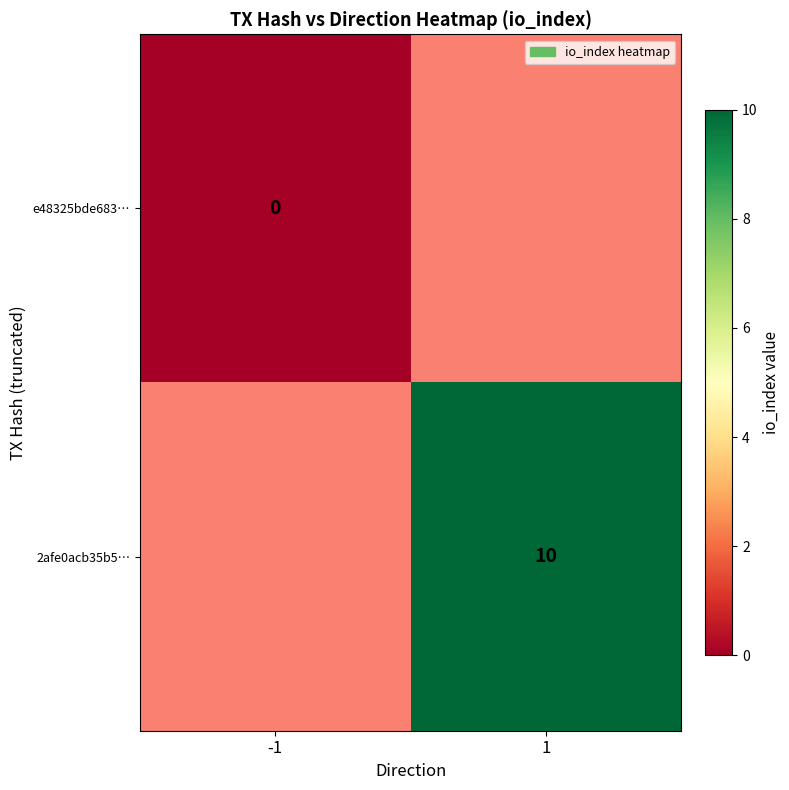

At which category does the chart reach its minimum across all series?

-1